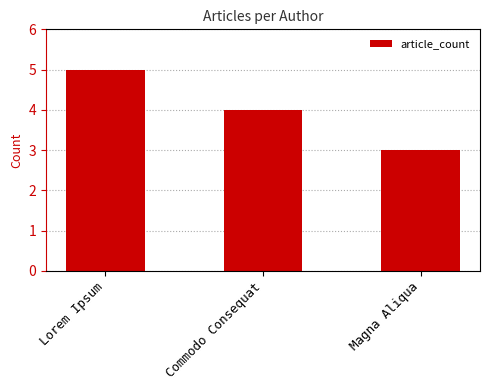

What value does the data have at Magna Aliqua?

3